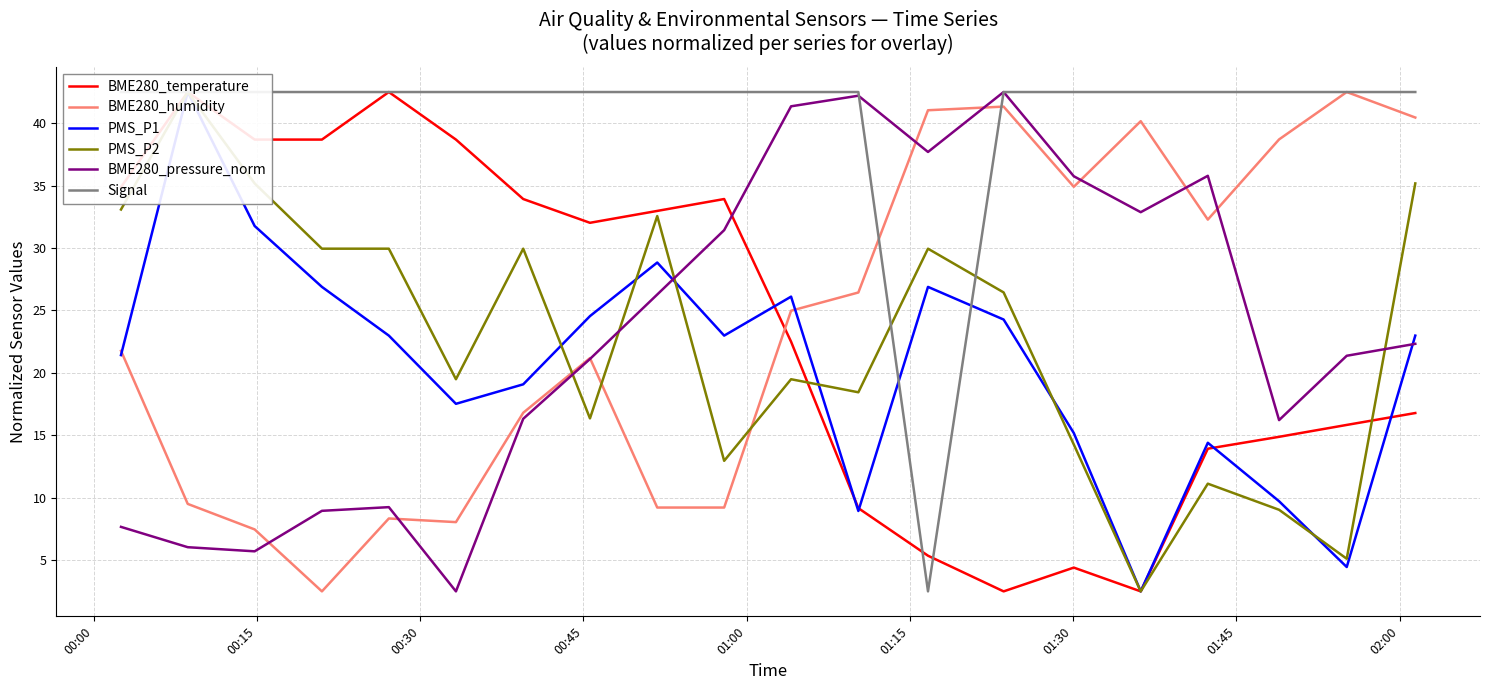

What is the difference between the maximum and minimum values in the BME280_humidity series?

40.0